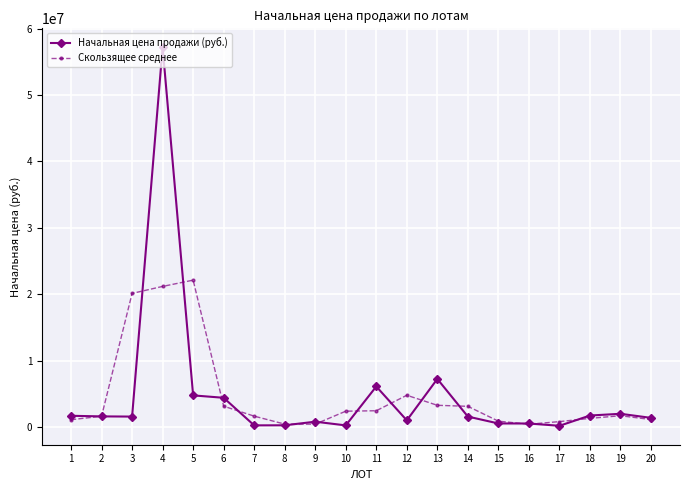

True or false: Скользящее среднее has a value of 404000 at 16.

True